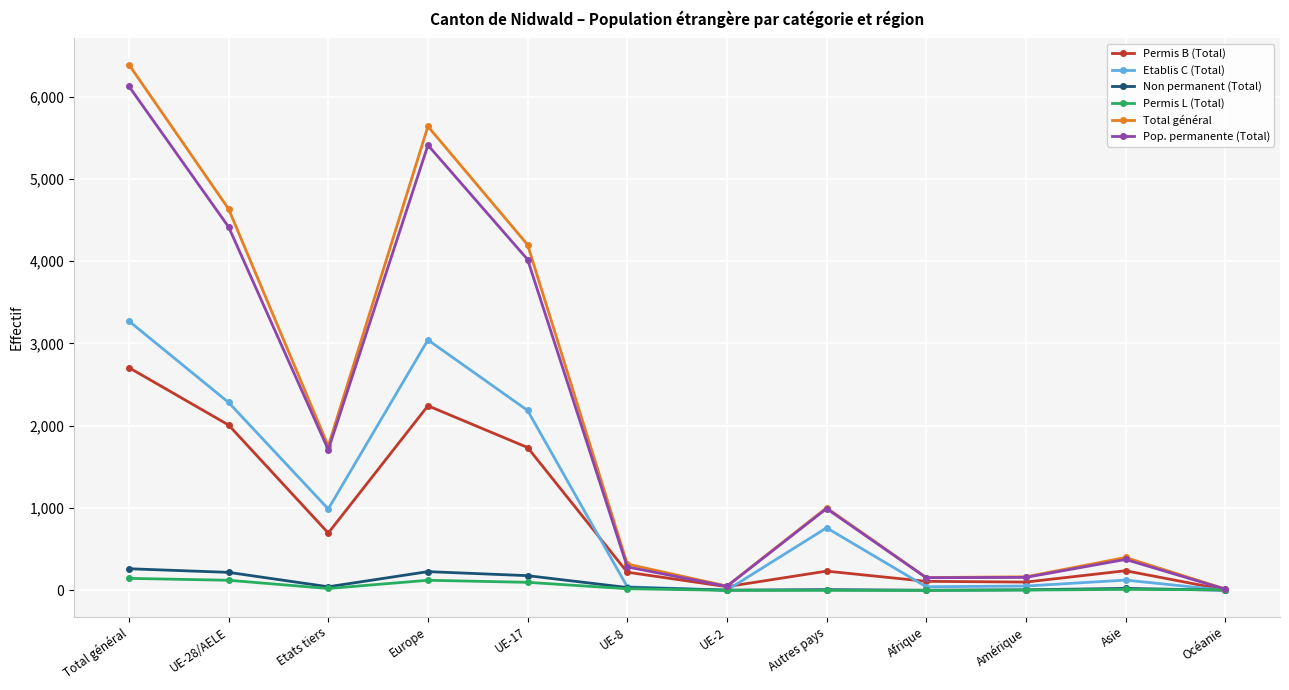

What is the value of the Pop. permanente (Total) point at the 12th from the left?

15